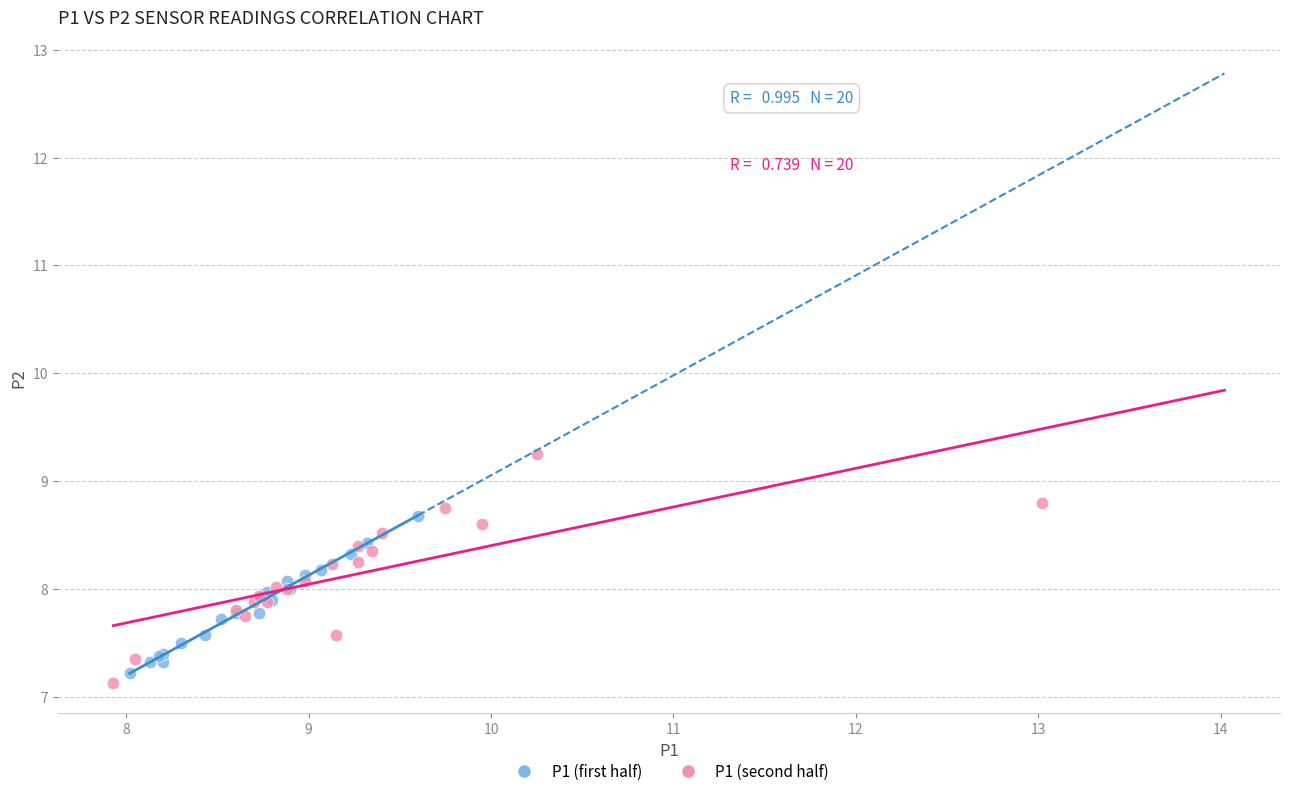

Which series has the widest spread of Y values?

P1 (second half)